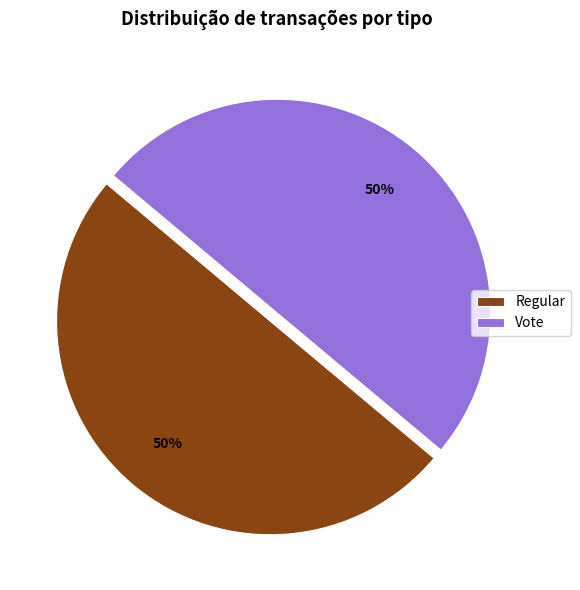

To the nearest percent, what percentage of the pie is Regular?

50%